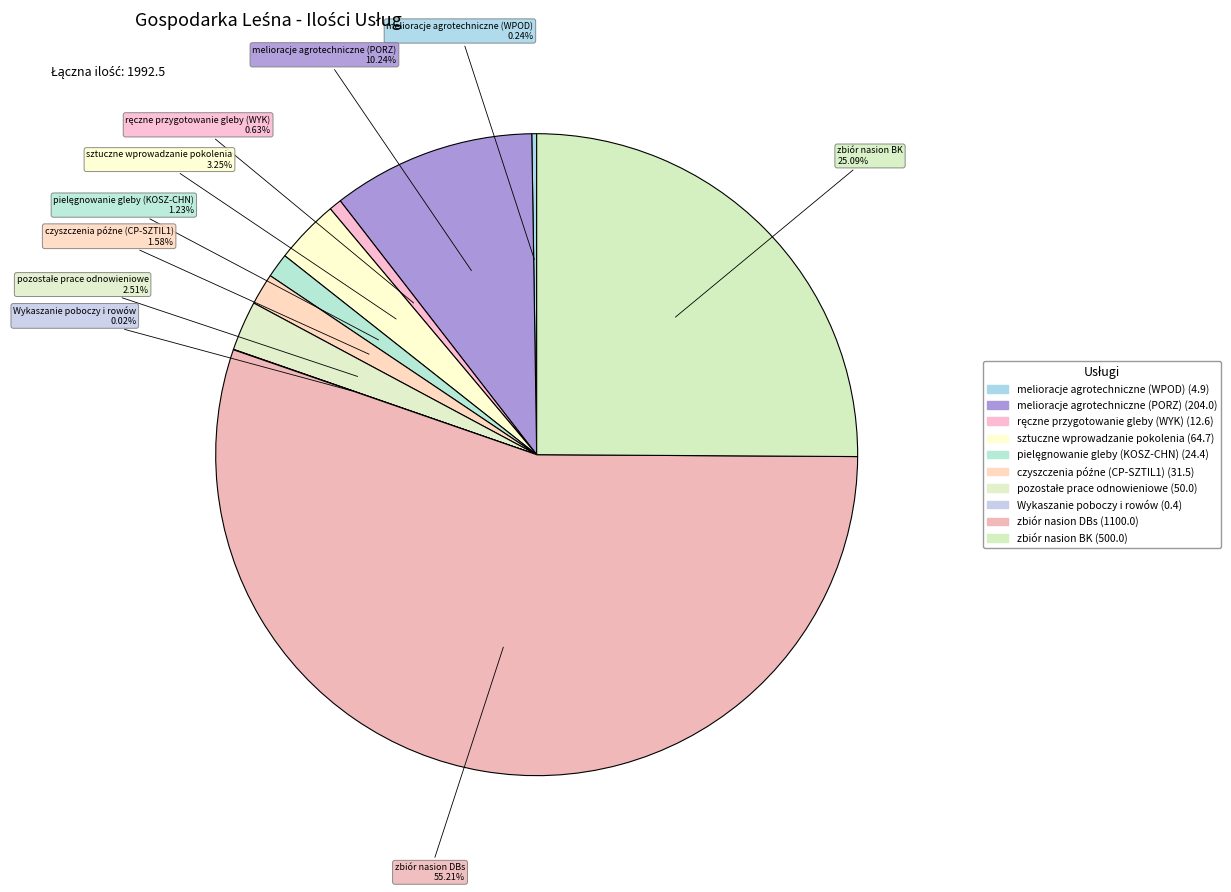

What percentage is the zbiór nasion DBs slice, to the nearest percent?

55%